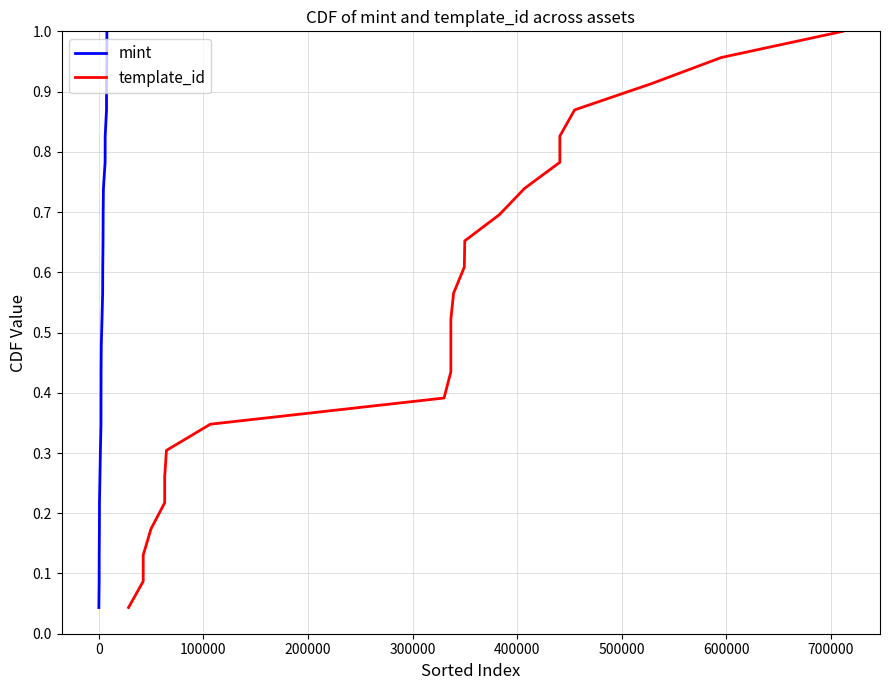

How many series are shown in this chart?

2